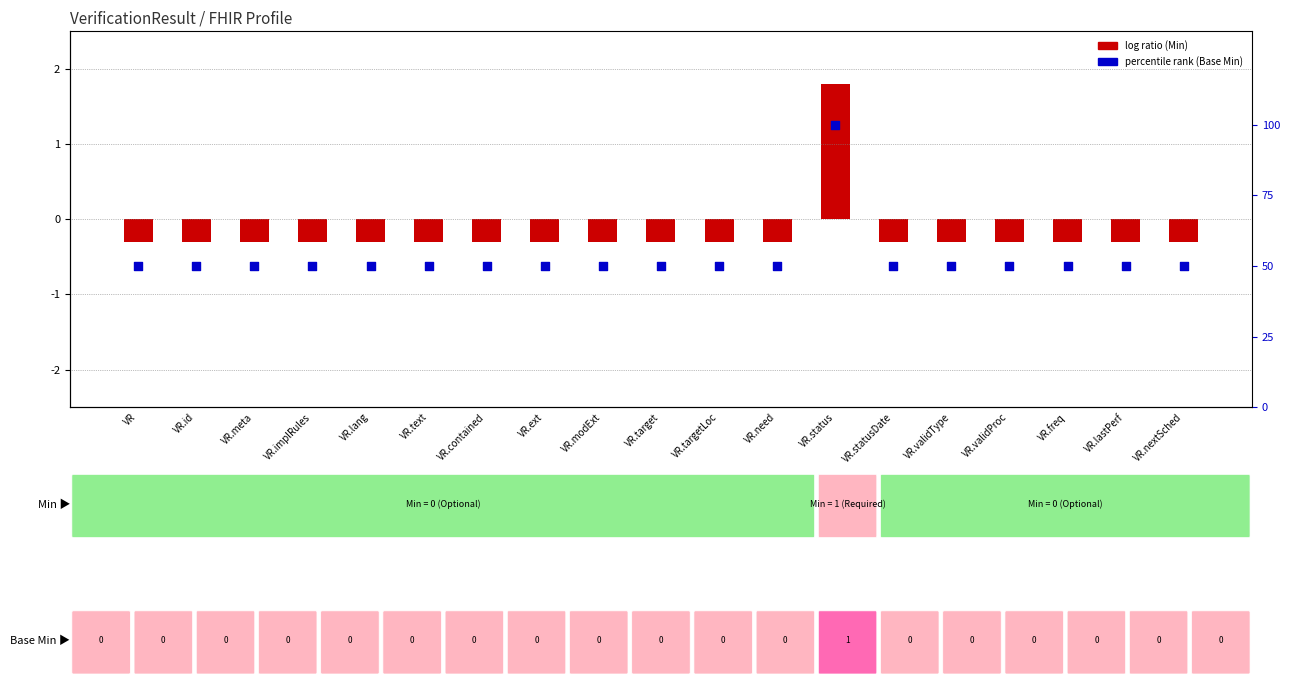

Which series has the largest total across all categories?

percentile rank within the sample